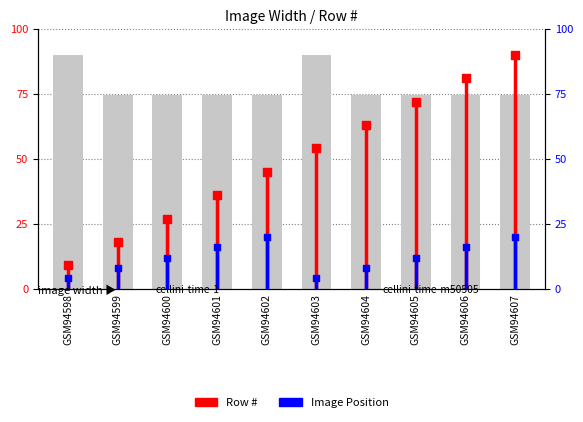

Which series reaches the minimum Y coordinate?

Image Position